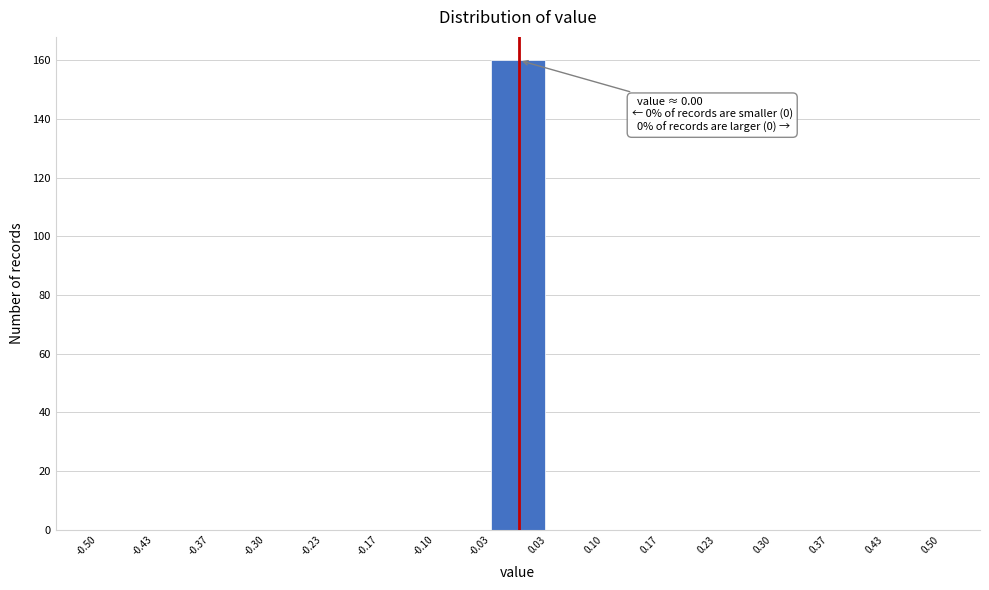

Which range on the x-axis has the tallest bar?

-0.03 to 0.03